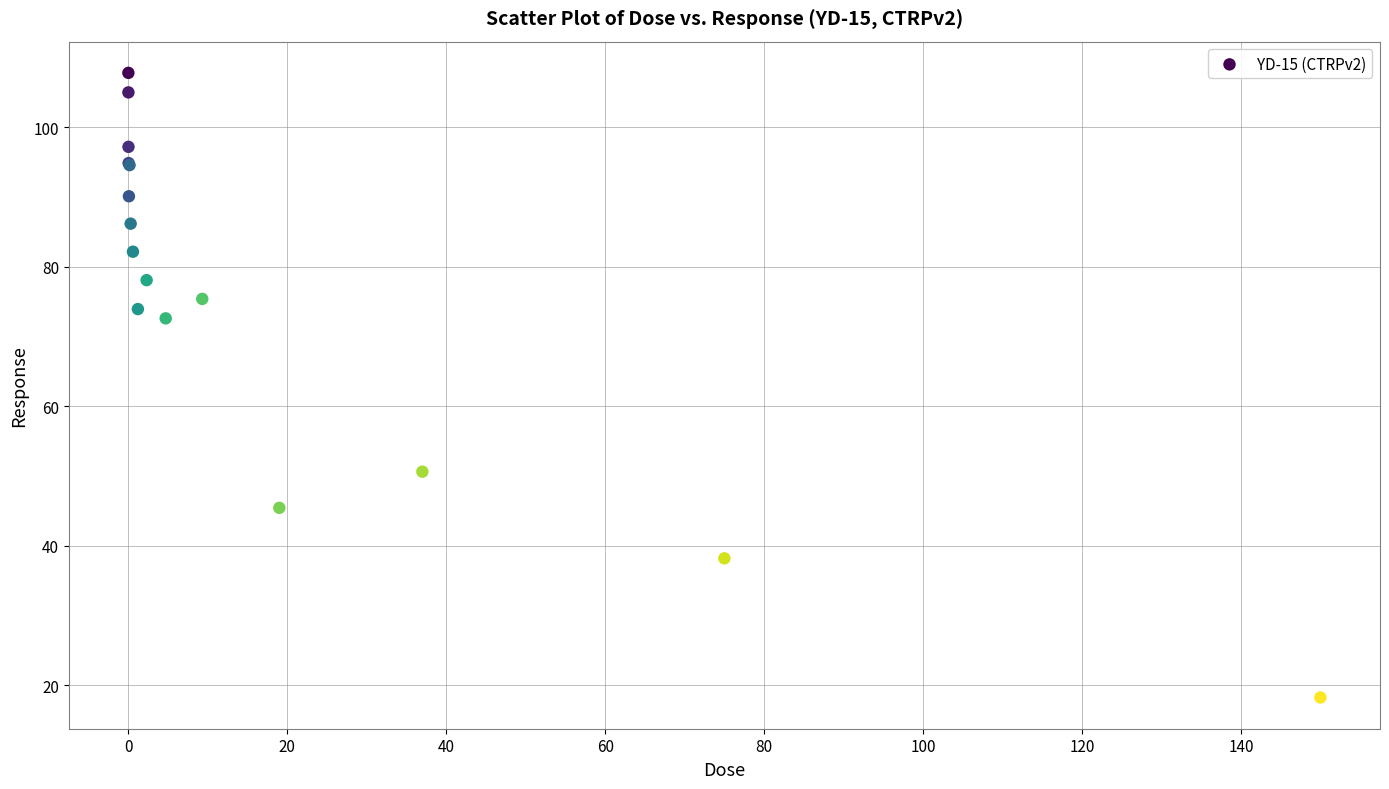

What Y value in the scatter plot is closest to 63?

72.6